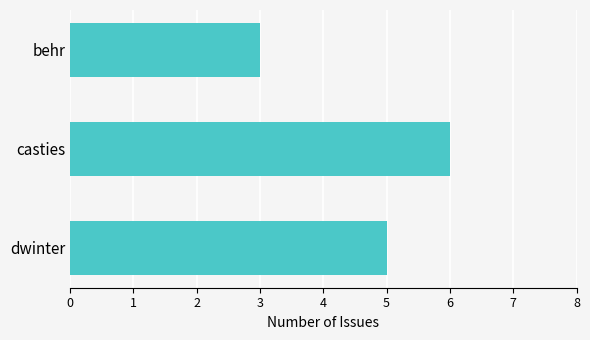

List the labels in order of value, largest first.

casties, dwinter, behr